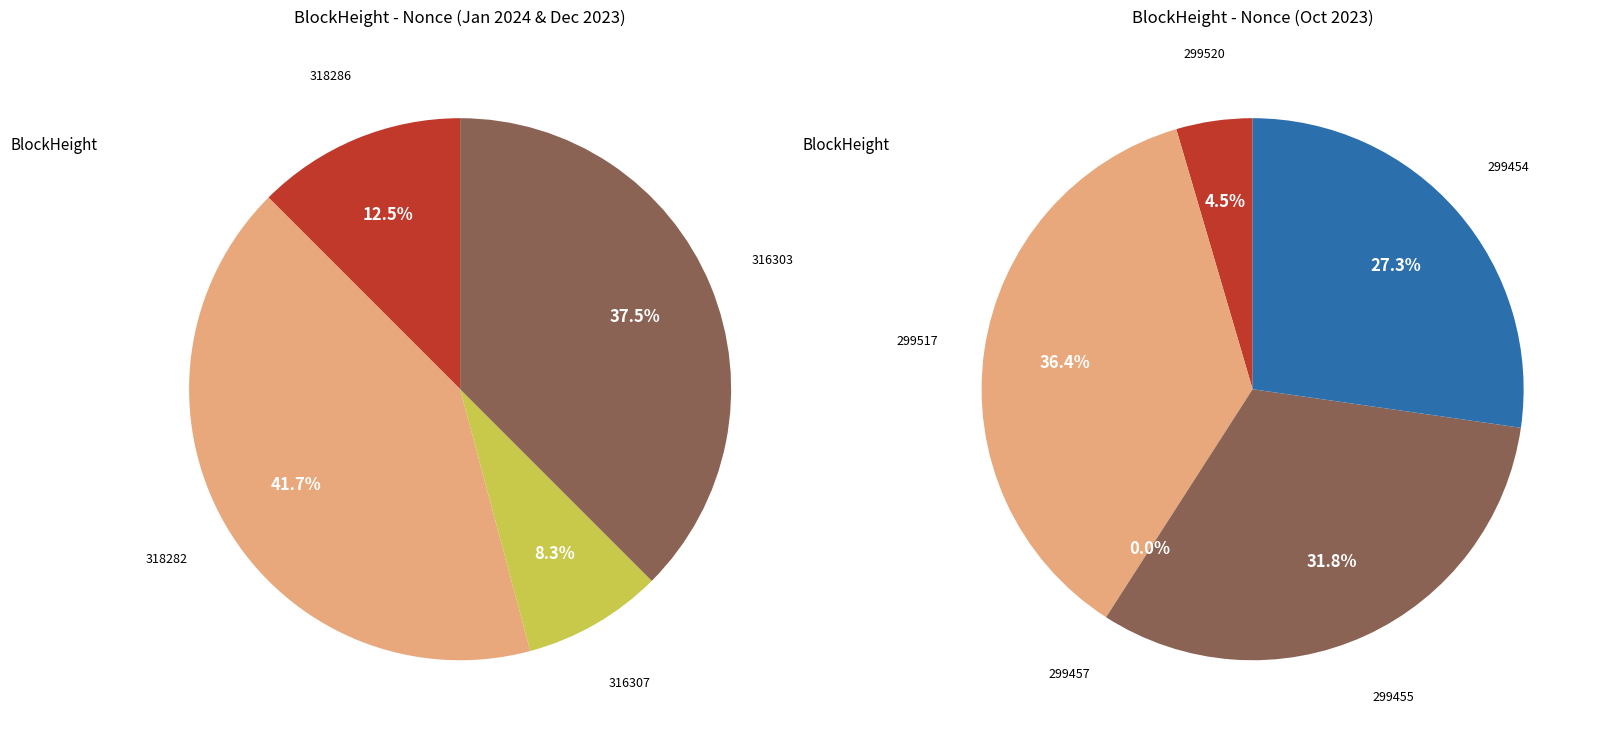

Count the number of slices in the pie.

9